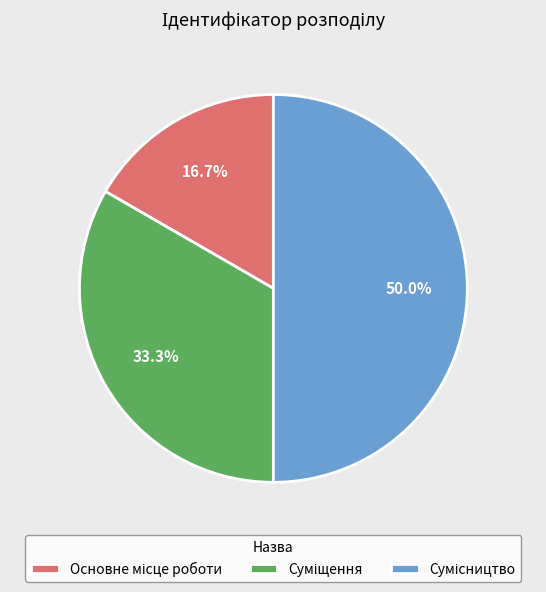

To the nearest percent, what is the average slice percentage?

33%